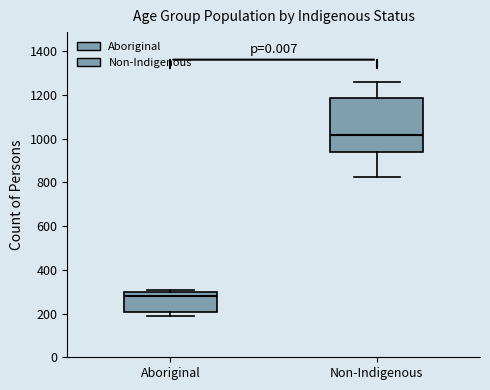

Reading left to right, read every box against the y-axis: the position of its median line, the range the box covers, and the ends of its whiskers. The values are not printed on the chart, so give them approximately, as read against the axis.

Aboriginal: median 280, box 200 to 300, whiskers 180 to 300 (just above the box's upper edge)
Non-Indigenous: median 1020, box 940 to 1180, whiskers 820 to 1260